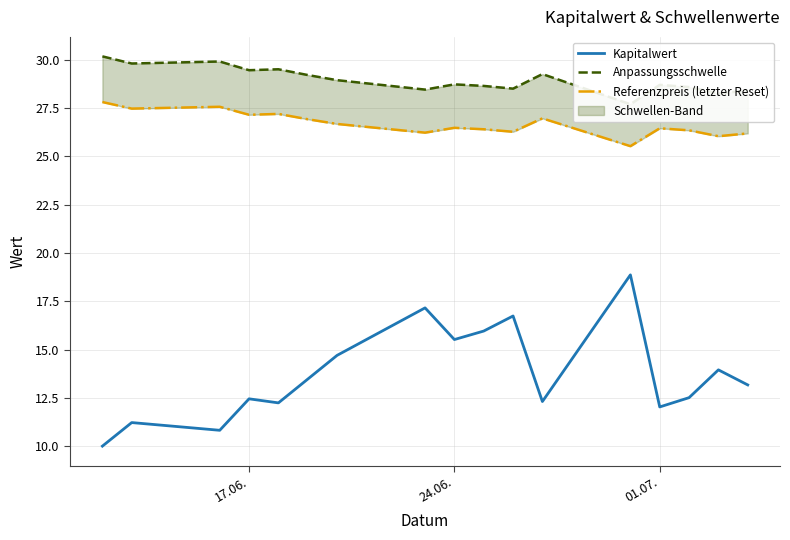

What is the greatest value displayed?

30.2